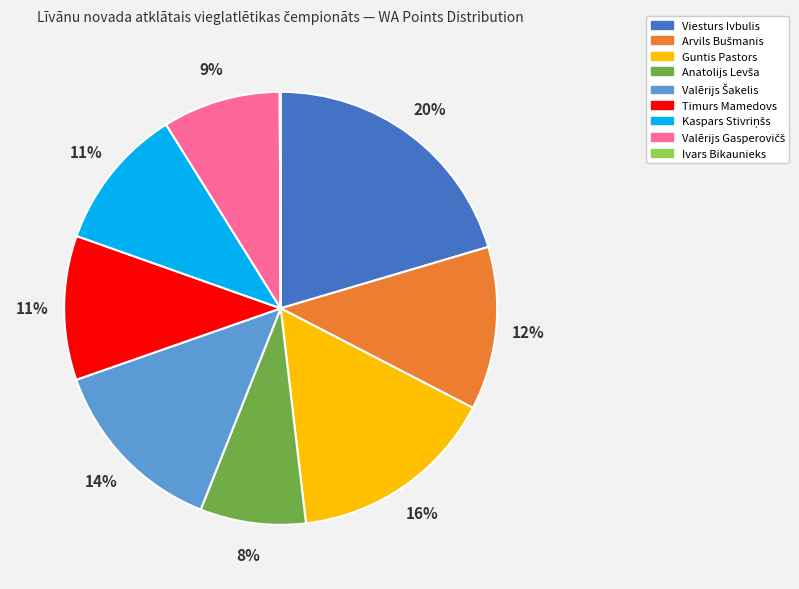

What percentage is the Timurs Mamedovs slice, to the nearest percent?

11%